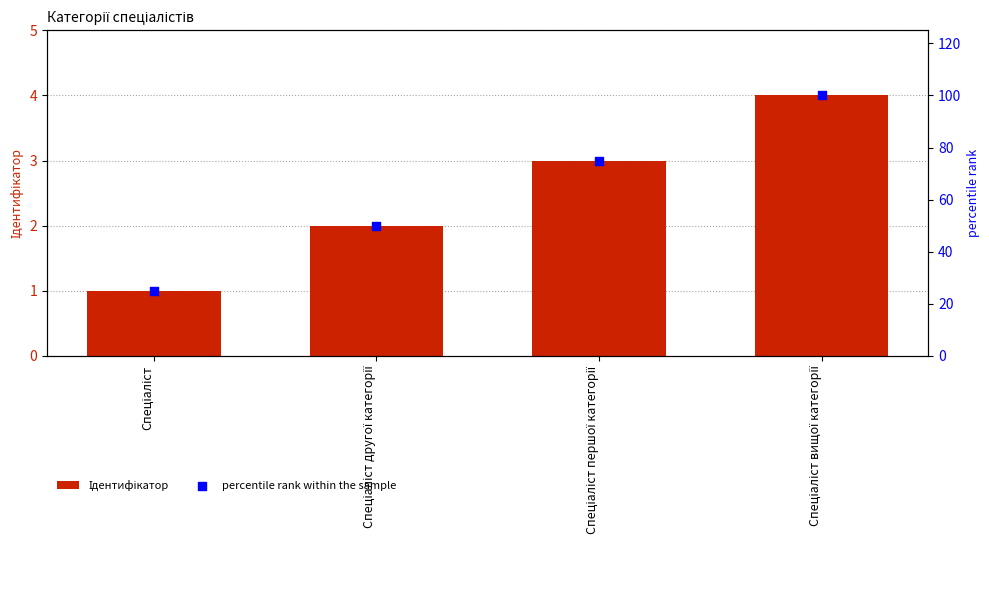

Which series contains the lowest Y value?

Ідентифікатор